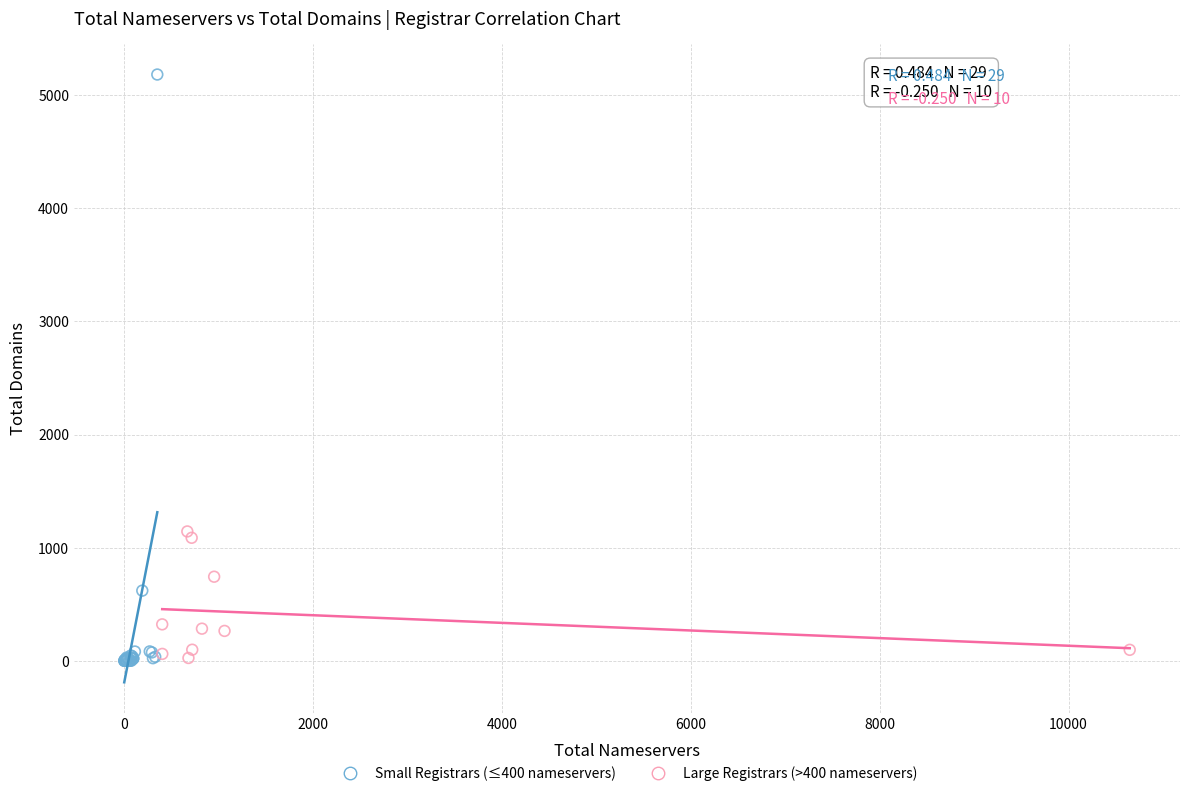

Which series has the largest Y range (max minus min)?

Small Registrars (≤400 nameservers)